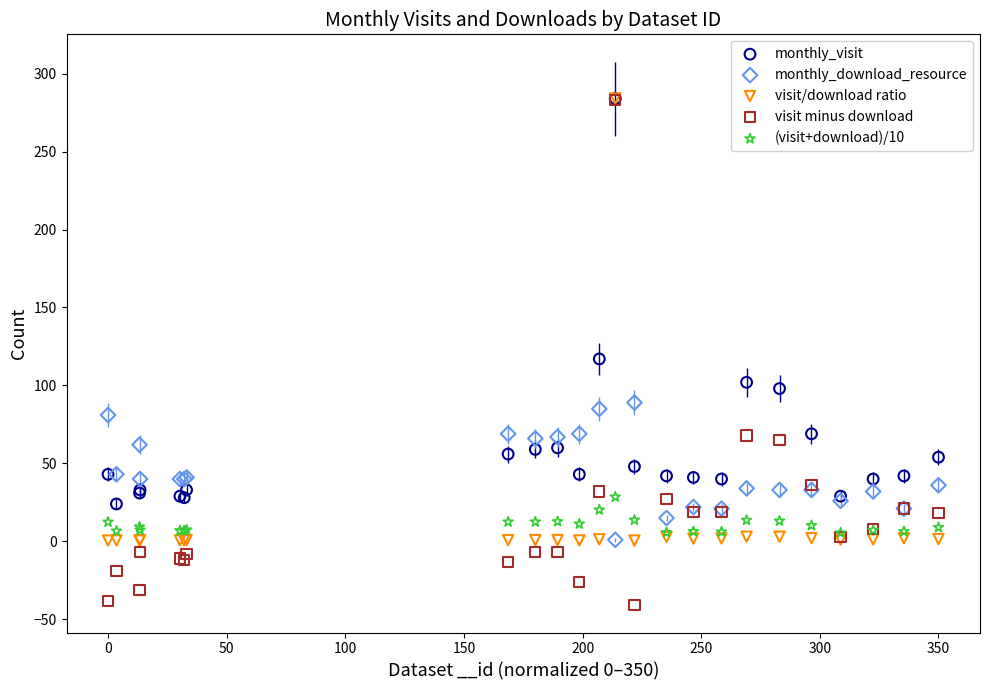

Across all series, what Y value is closest to 121?

117.0